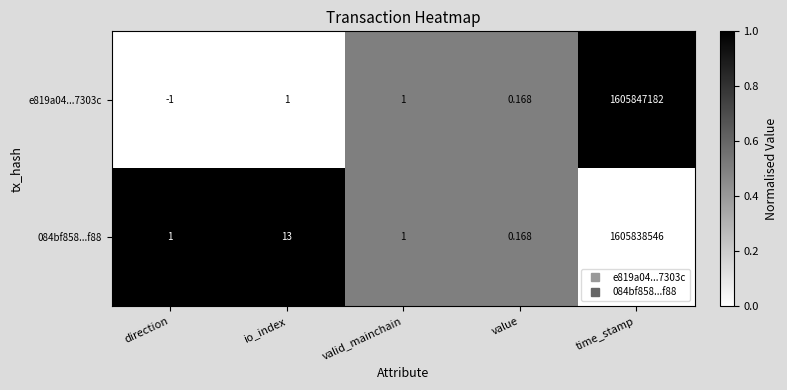

At which label does e819a04...7303c reach its minimum?

direction